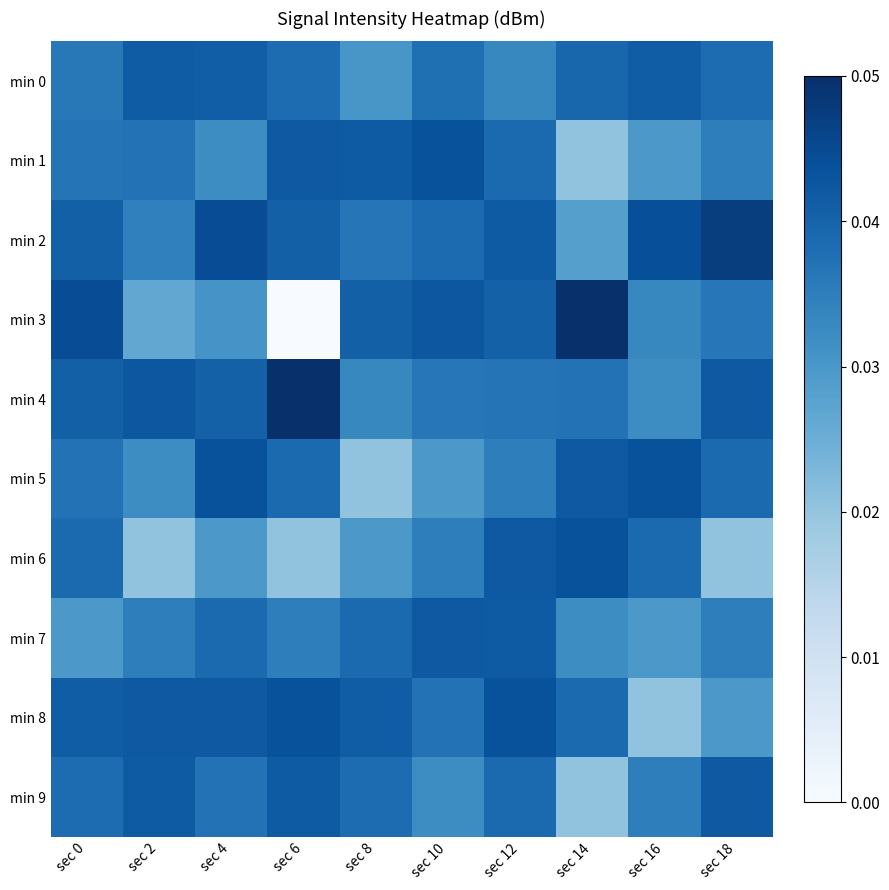

Which label corresponds to the largest value in the chart?

sec 14